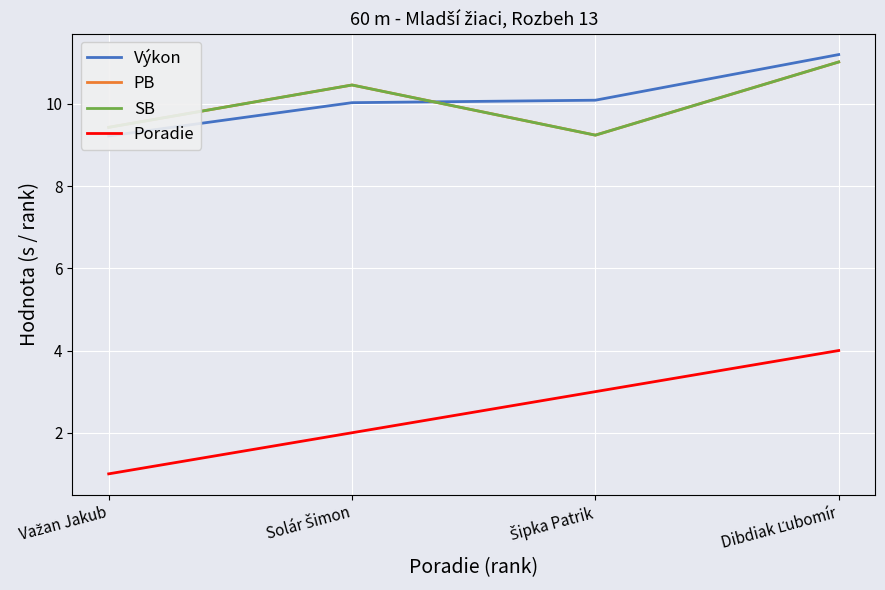

Where is the first local minimum for PB?

Šipka Patrik